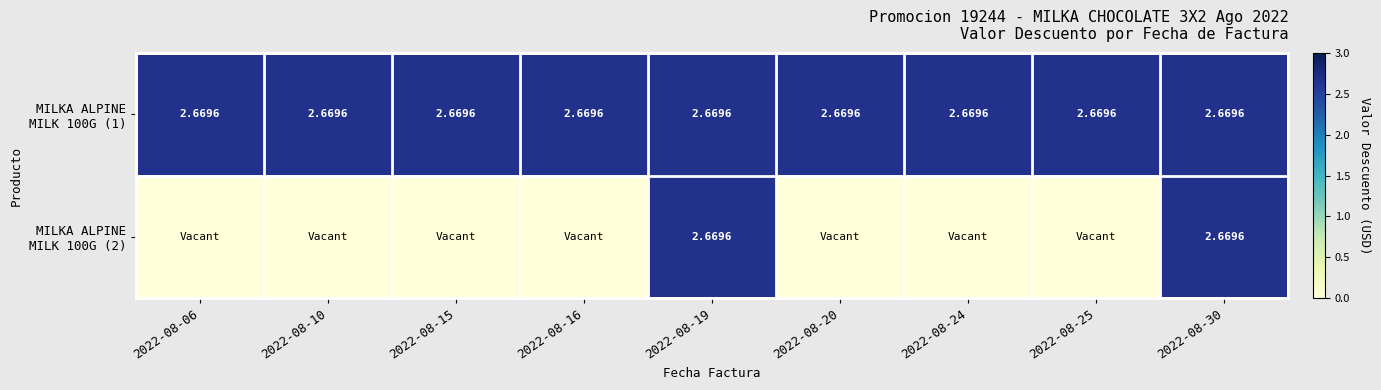

Is the value of MILKA ALPINE MILK 100G (2) at 2022-08-16 greater than the value of MILKA ALPINE MILK 100G (1) at 2022-08-15?

No